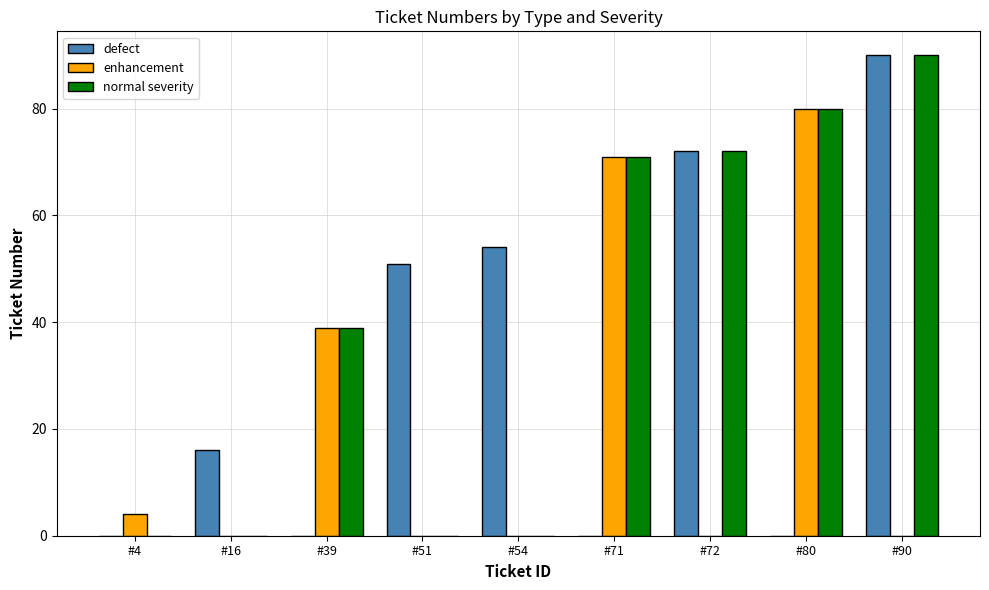

What is the difference between the normal severity values at #71 and #90?

19